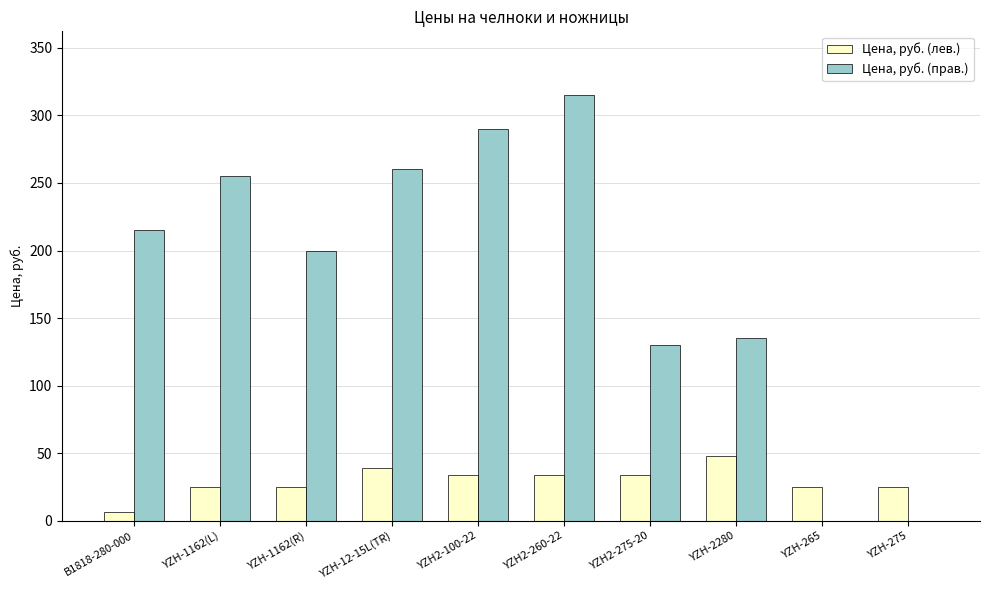

Which series has the largest range (max minus min)?

Цена, руб. (прав.)